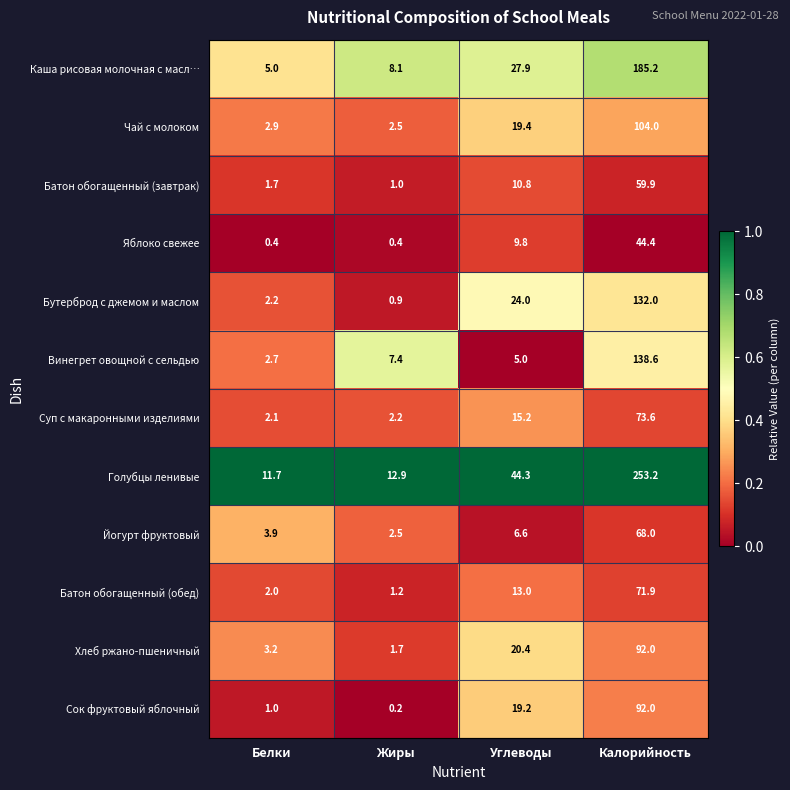

What is the approximate value of Каша рисовая молочная с масл… at Калорийность?

185.2